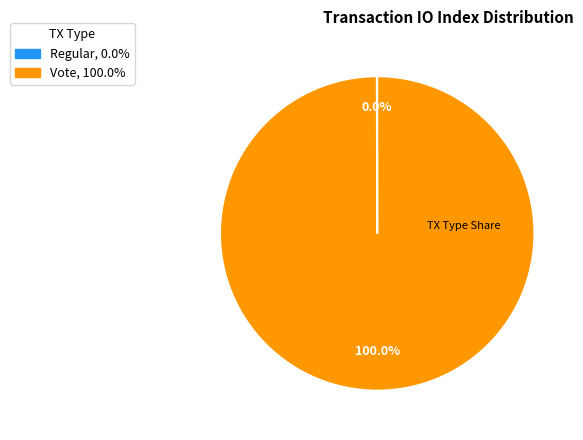

Which slice is the largest?

Vote